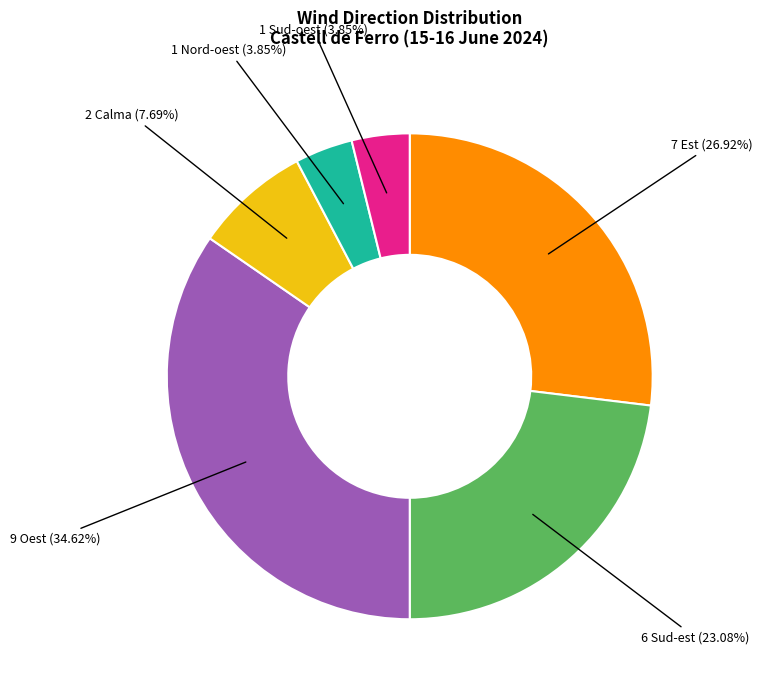

Count the number of slices in the pie.

6